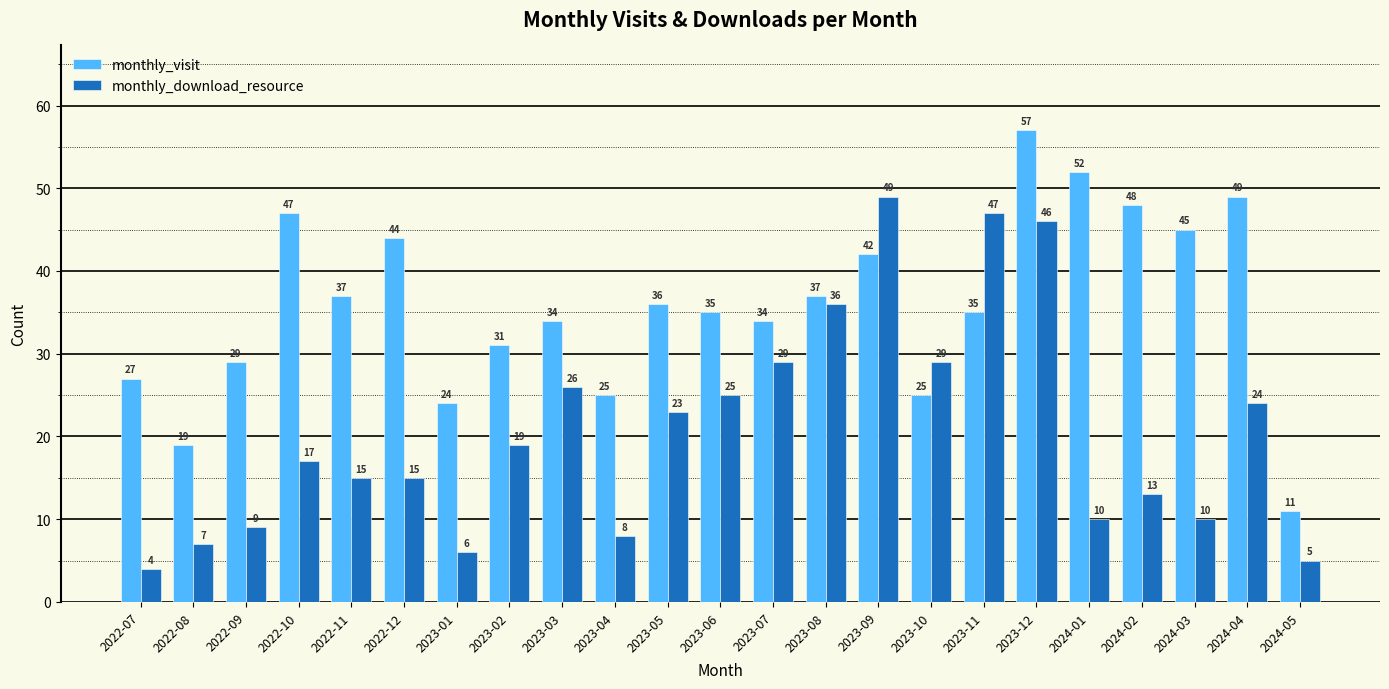

Between 2022-08 and 2023-06, which series saw the biggest shift?

monthly_download_resource